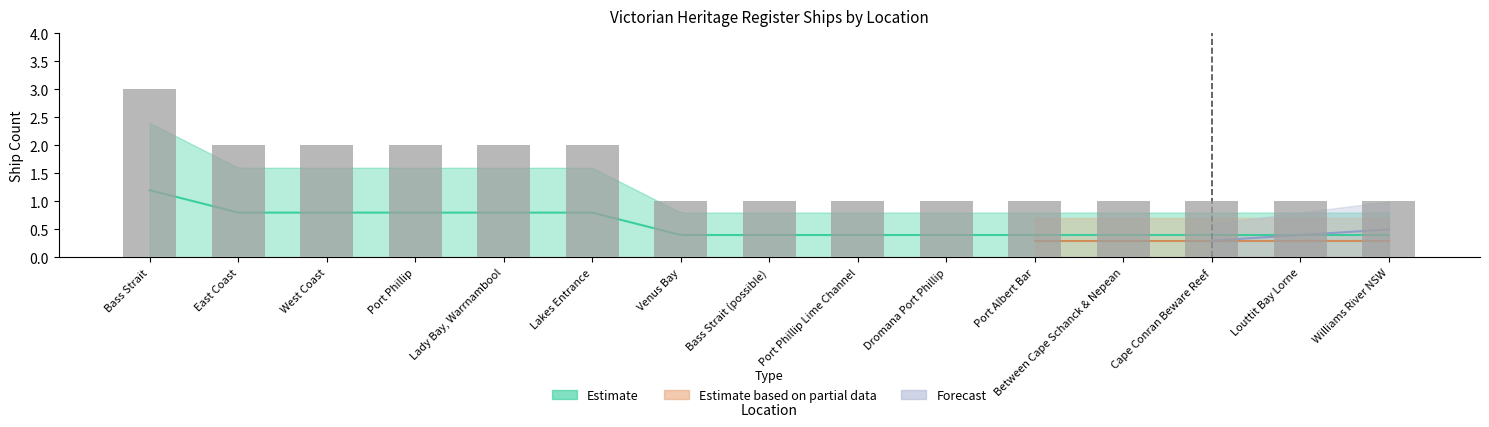

What is the label of the 1st bar from the right?

Williams River NSW